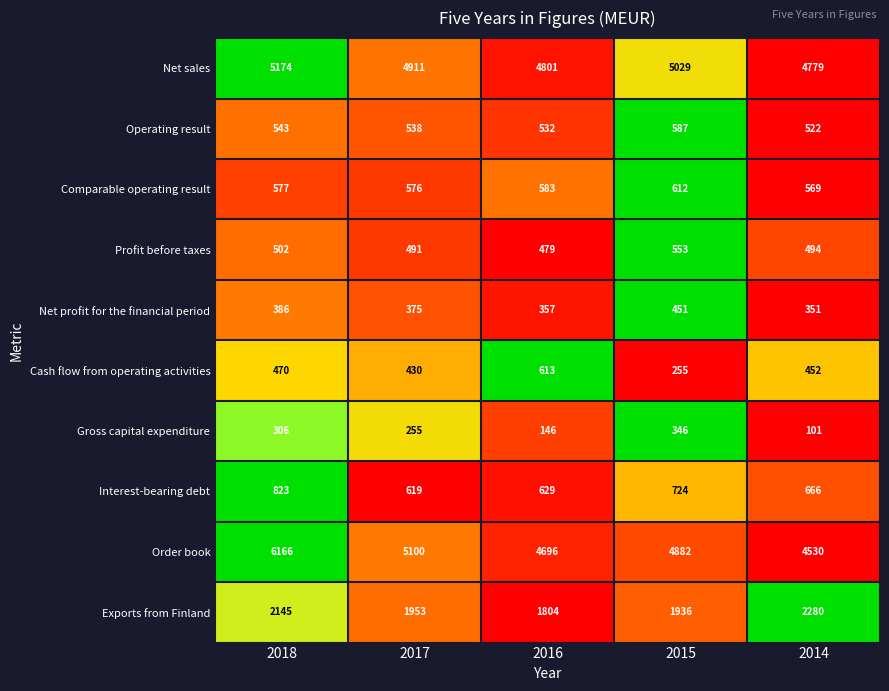

What is the difference between the maximum and minimum values in the Interest-bearing debt series?

204